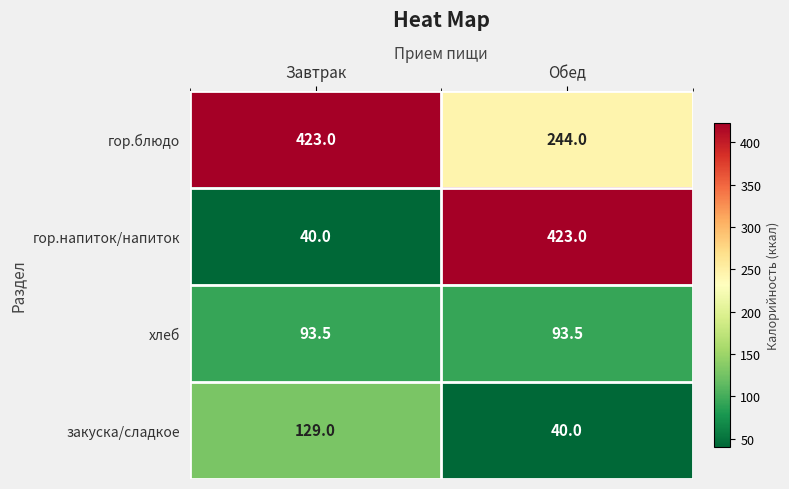

Which series has the largest total across all categories?

гор.блюдо